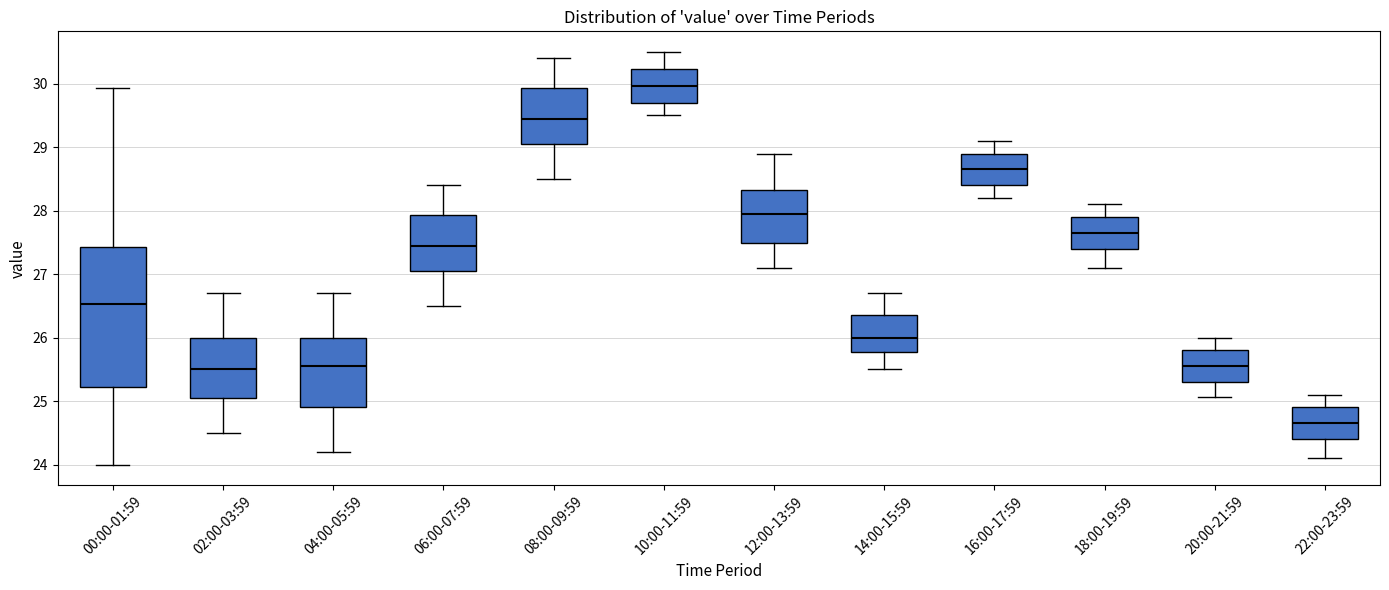

Which box is the tallest, from its lower edge to its upper edge?

00:00-01:59